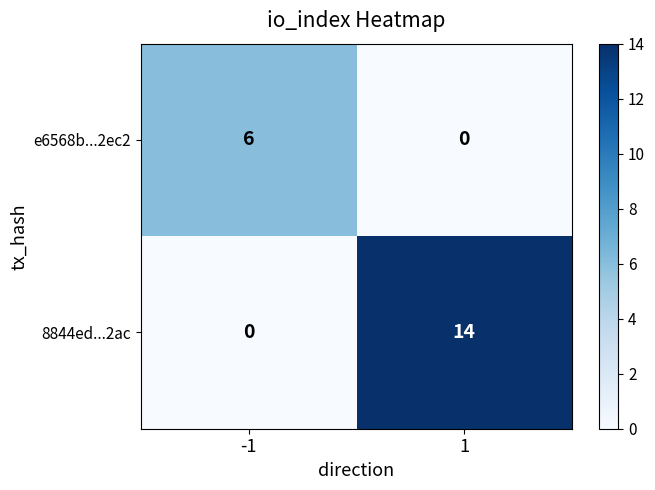

What is the maximum value shown in the chart?

14